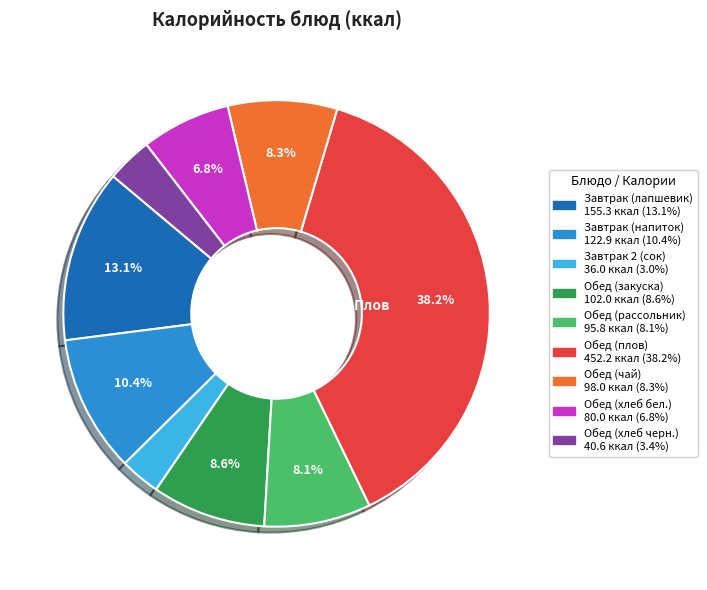

Which category has the biggest portion of the pie?

Обед (плов)